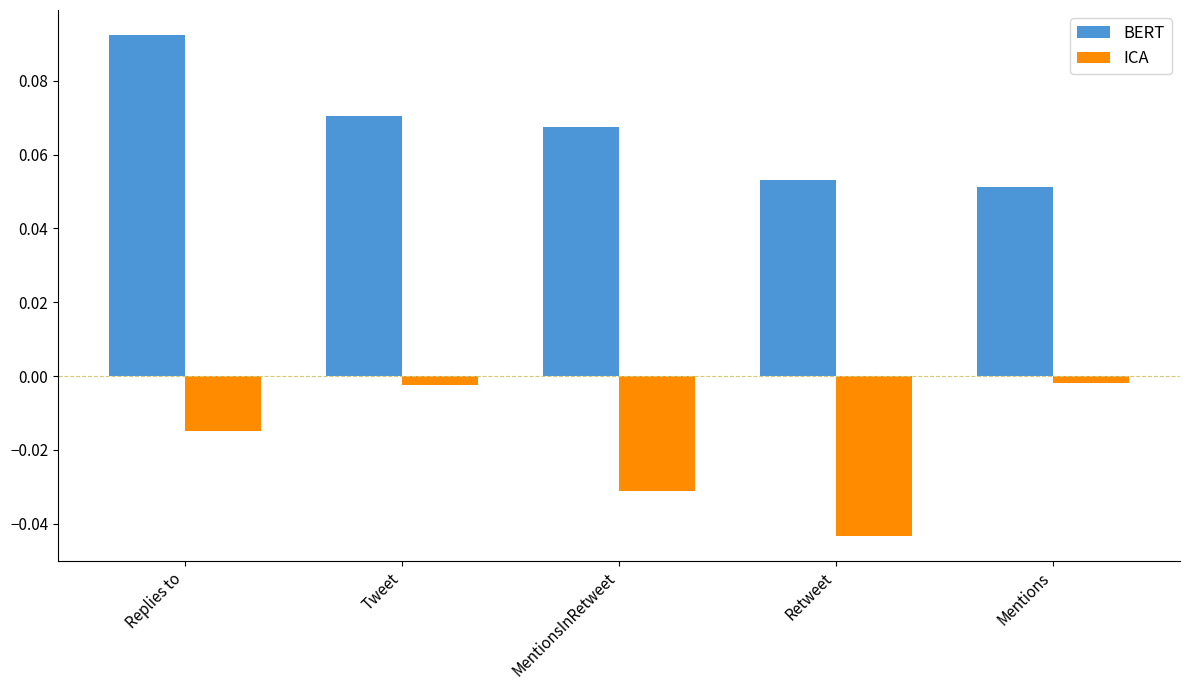

Rank the series by their average value, from highest to lowest.

BERT, ICA